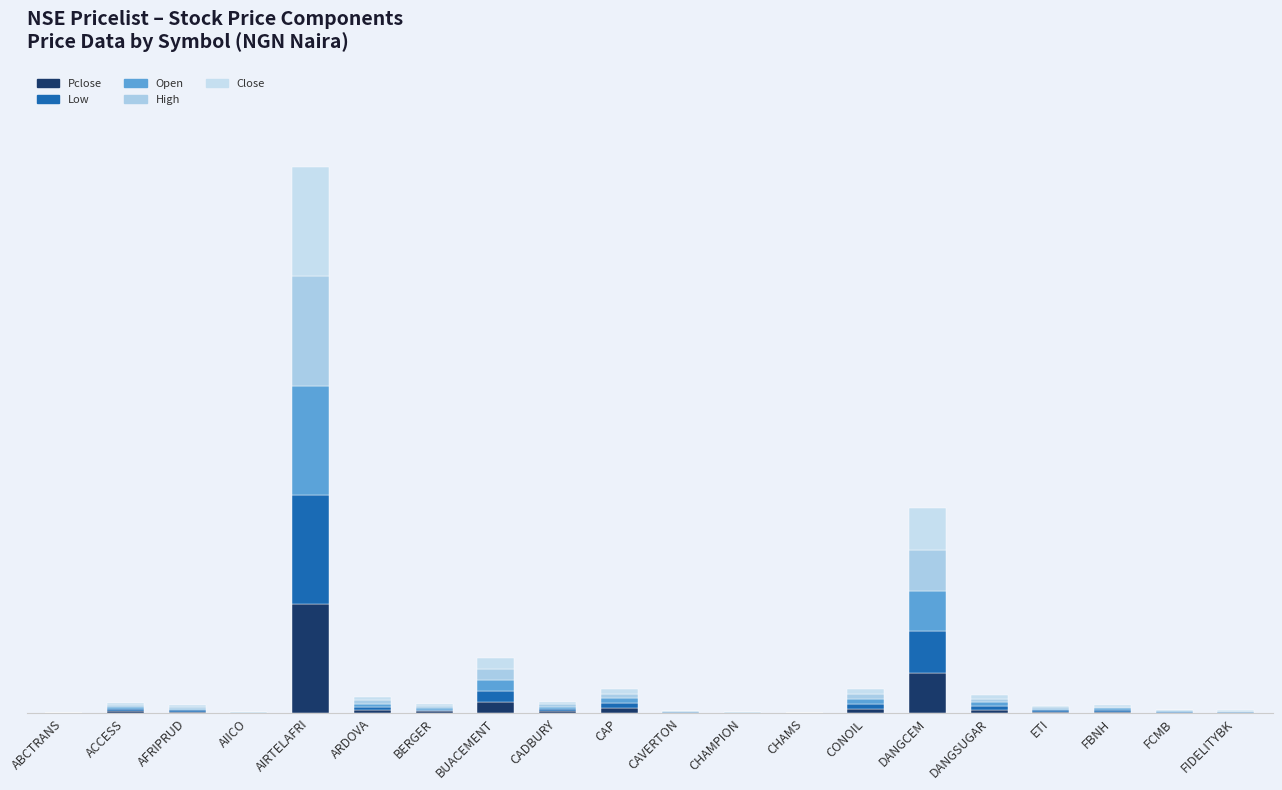

Between DANGSUGAR and AIRTELAFRI, which is larger?

AIRTELAFRI